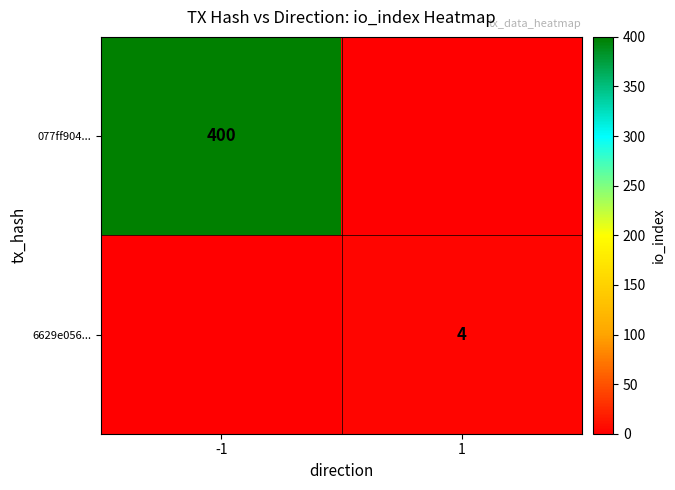

The 6629e056... series shows 6 at 1. True or false?

False